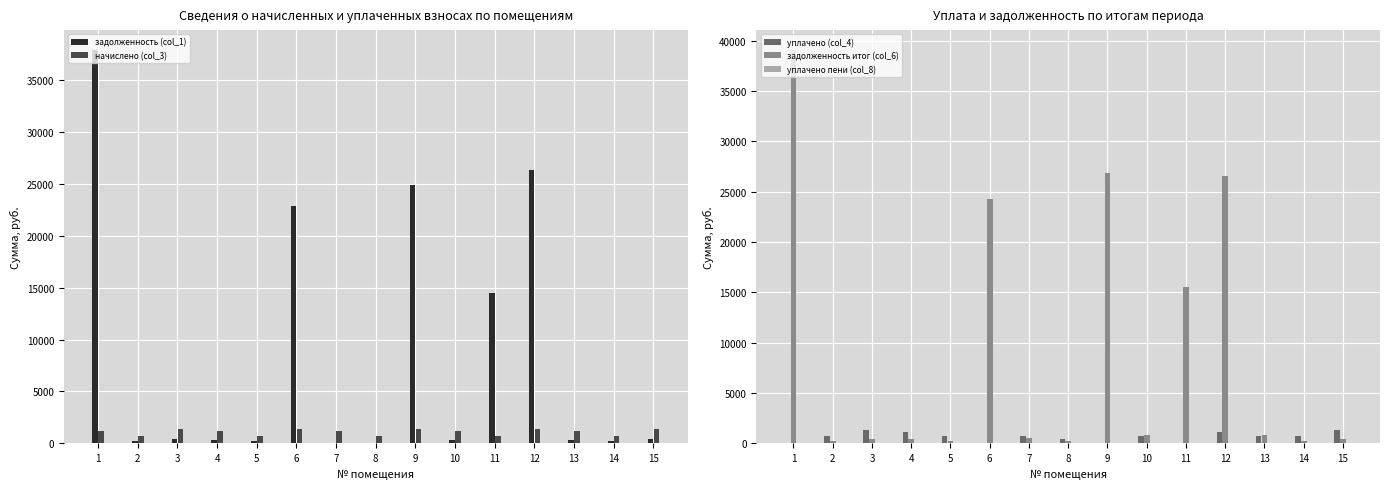

What is the sum of the задолженность итог (col_6) values at 8 and 14?

472.7